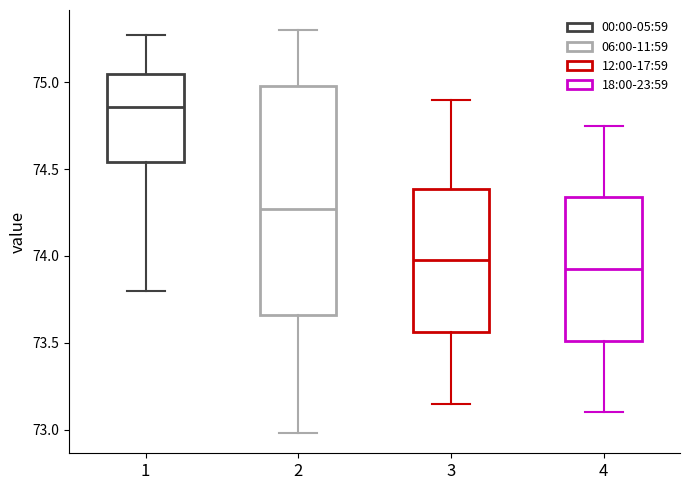

Where does the median line of the box at x = 2 sit on the y-axis? The values are not printed on the chart, so give them approximately, as read against the axis.

74.25